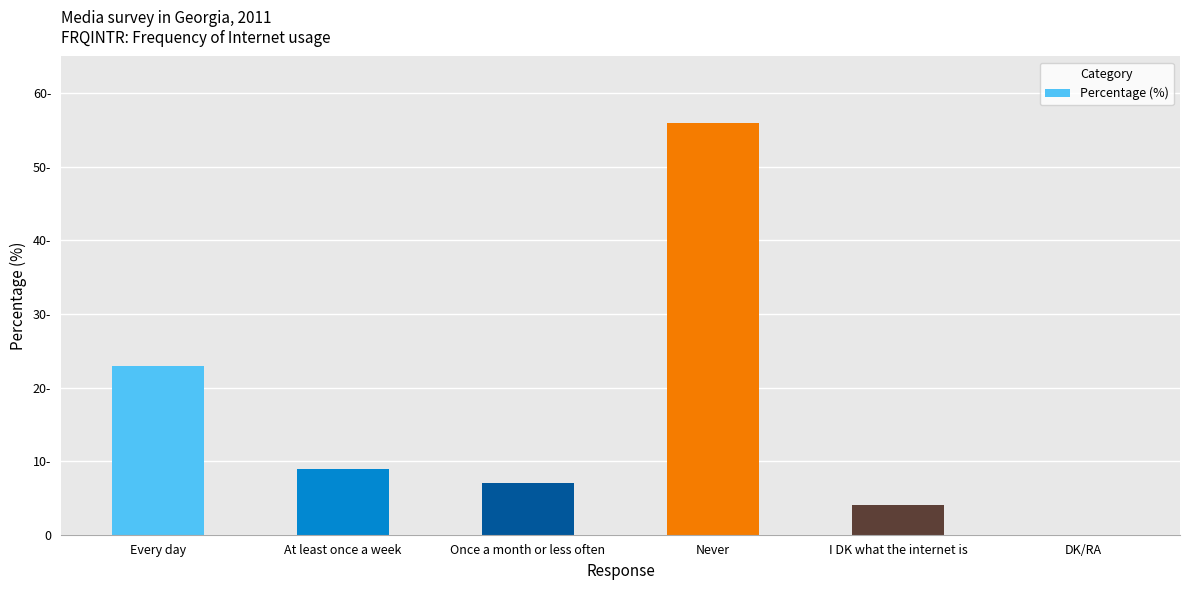

Which label corresponds to the largest value in the chart?

Never